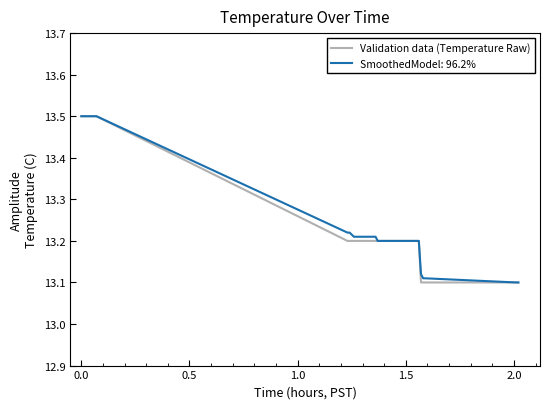

What is the maximum value shown in the chart?

13.5